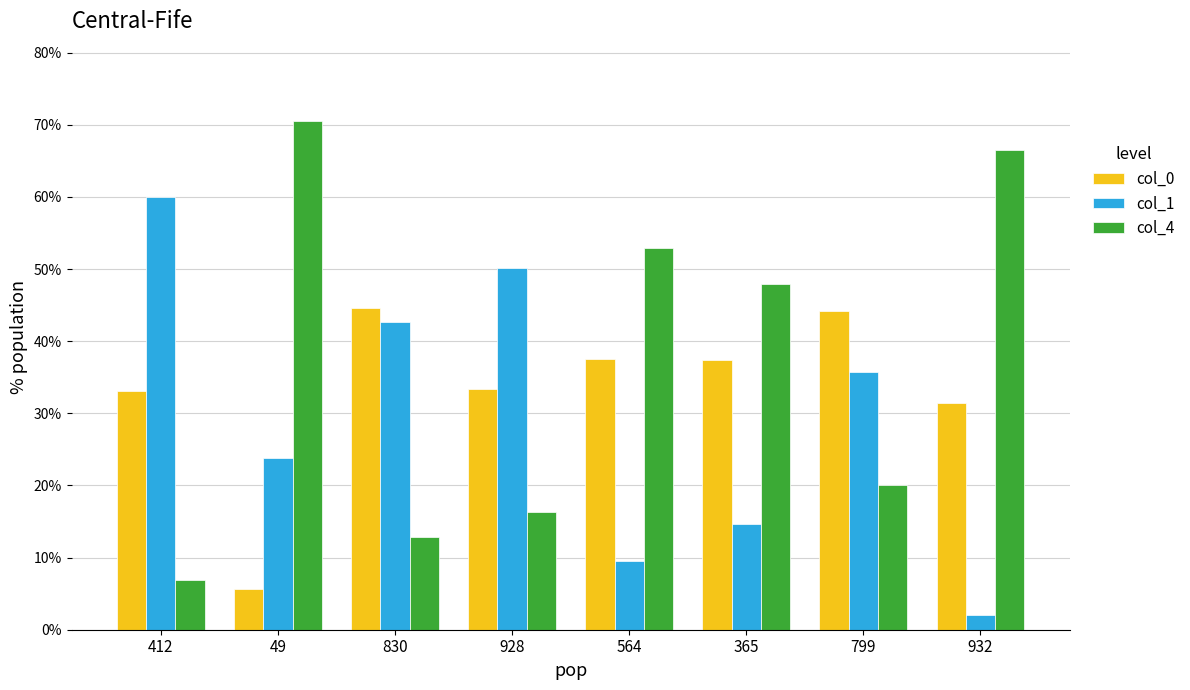

List the series in order of their overall mean, lowest first.

col_1, col_0, col_4